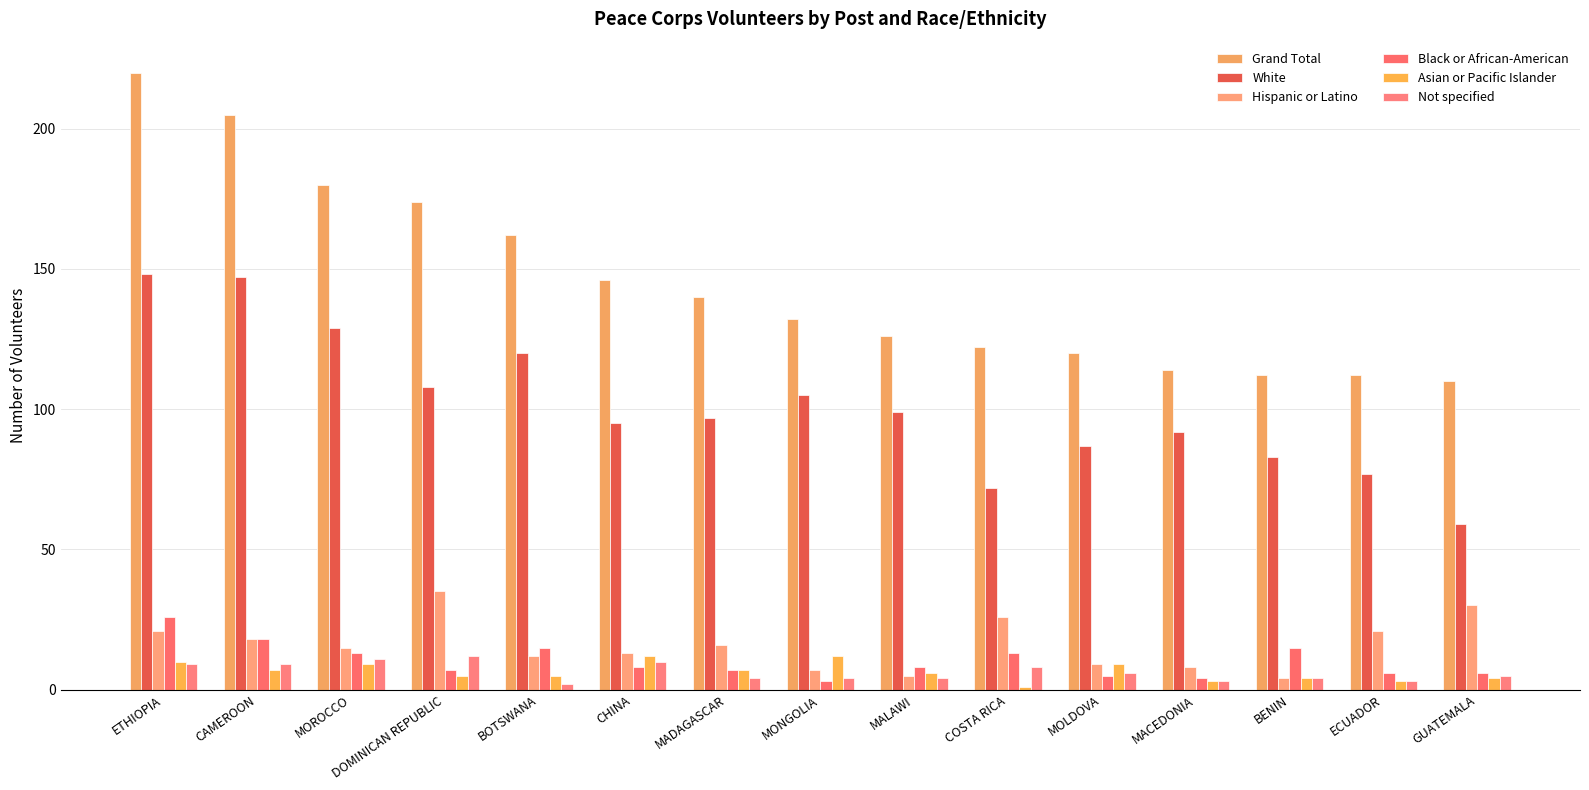

Is the value of Black or African-American at MADAGASCAR greater than the value of Hispanic or Latino at MOROCCO?

No